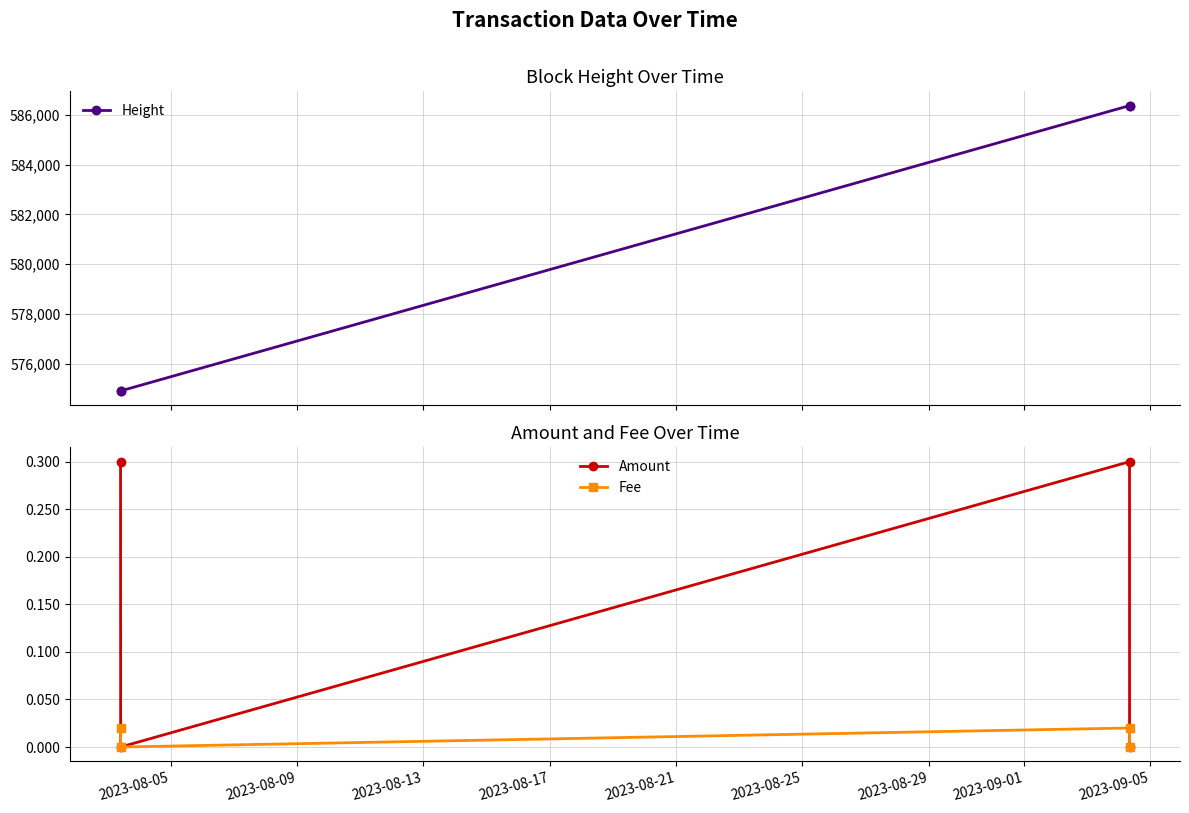

What is the value of the Height point at the 2nd from the left?

574917